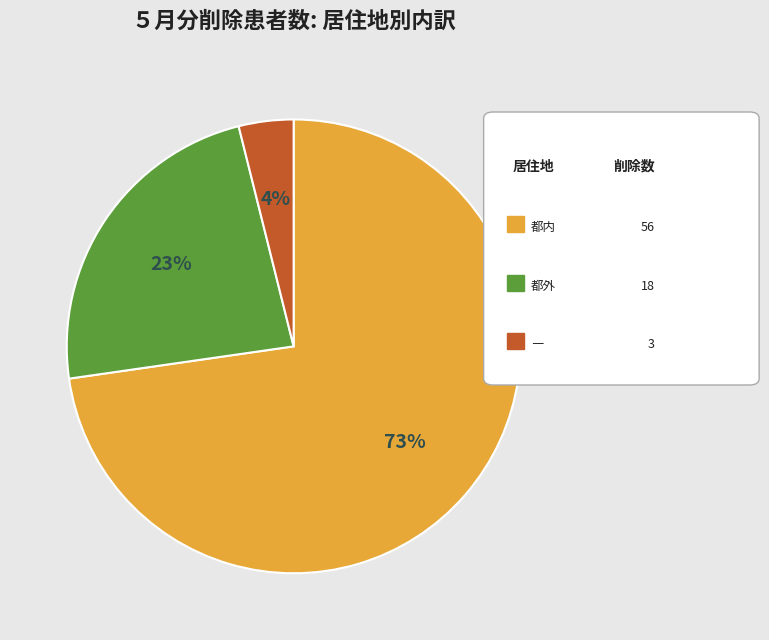

Is there any slice that represents more than half of the pie?

Yes